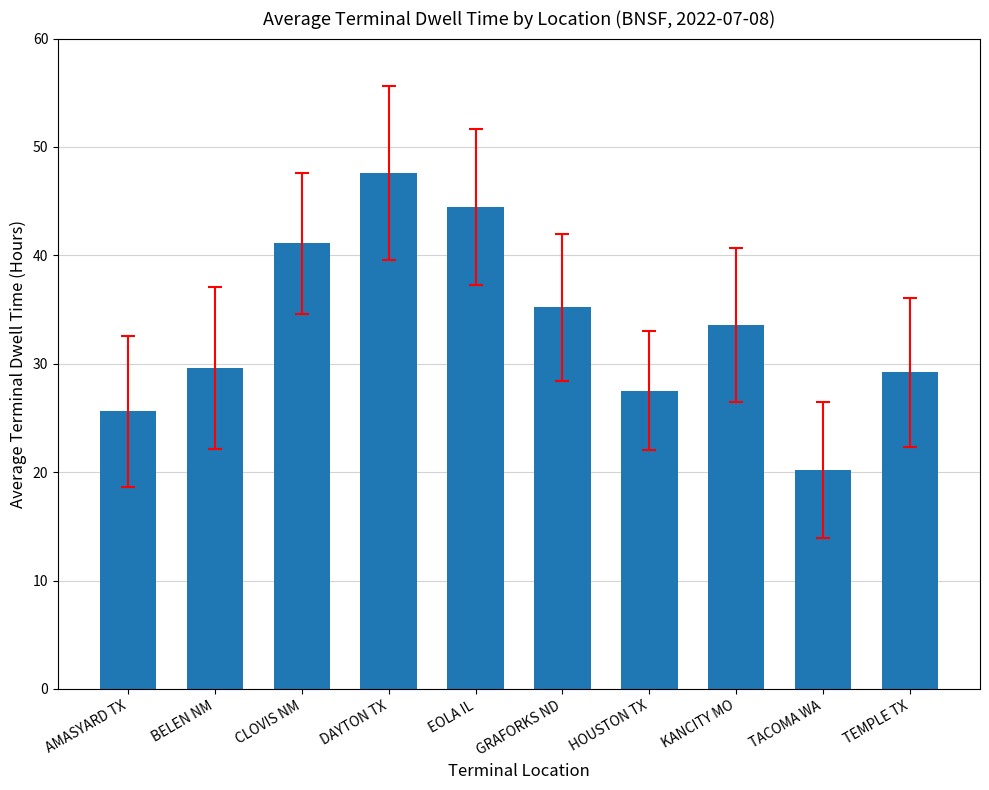

The chart shows a value of 47.6 at DAYTON TX. True or false?

True